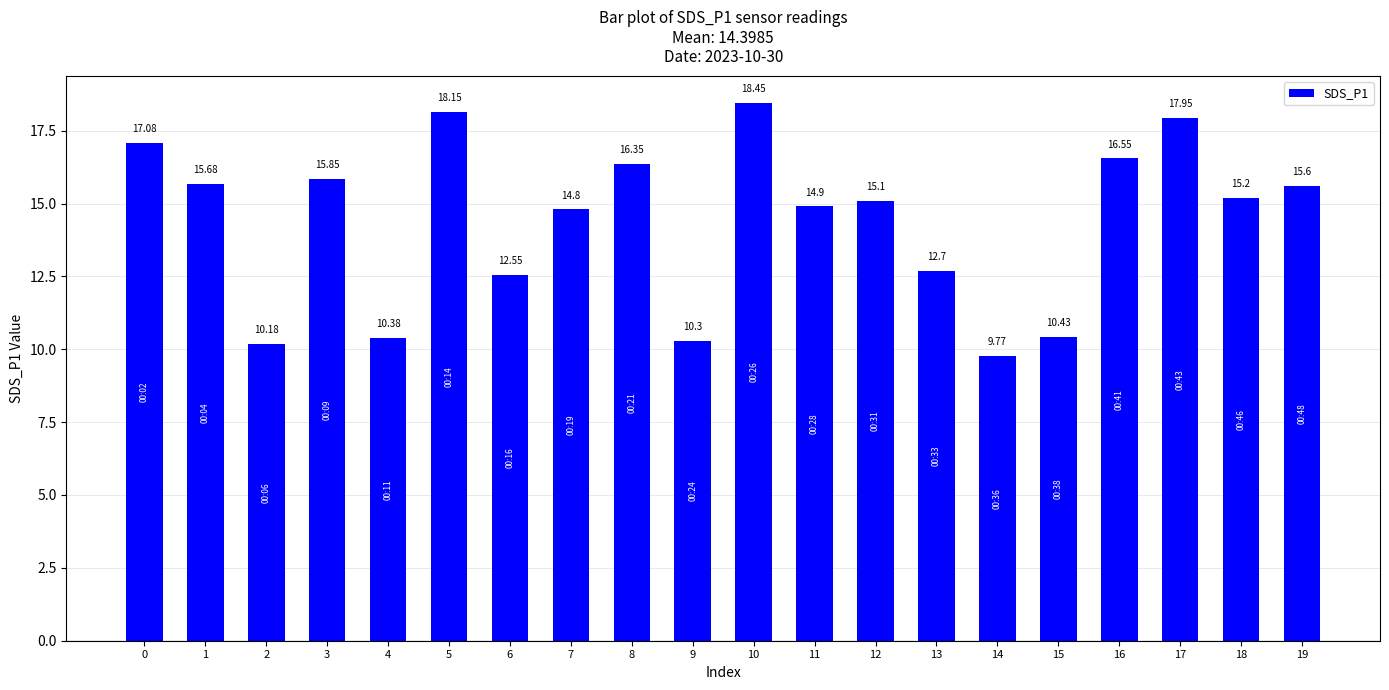

List the labels in order of value, smallest first.

14, 2, 9, 4, 15, 6, 13, 7, 11, 12, 18, 19, 1, 3, 8, 16, 0, 17, 5, 10